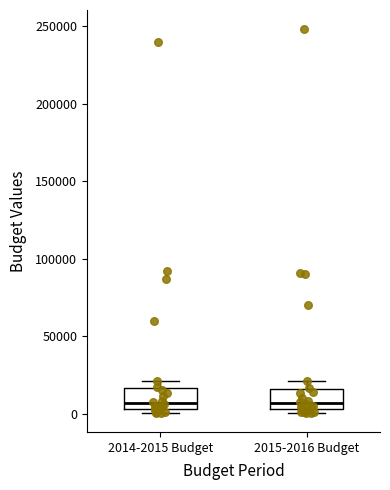

Where does the upper whisker of the box for 2015-2016 Budget end on the y-axis? The values are not printed on the chart, so give them approximately, as read against the axis.

20000